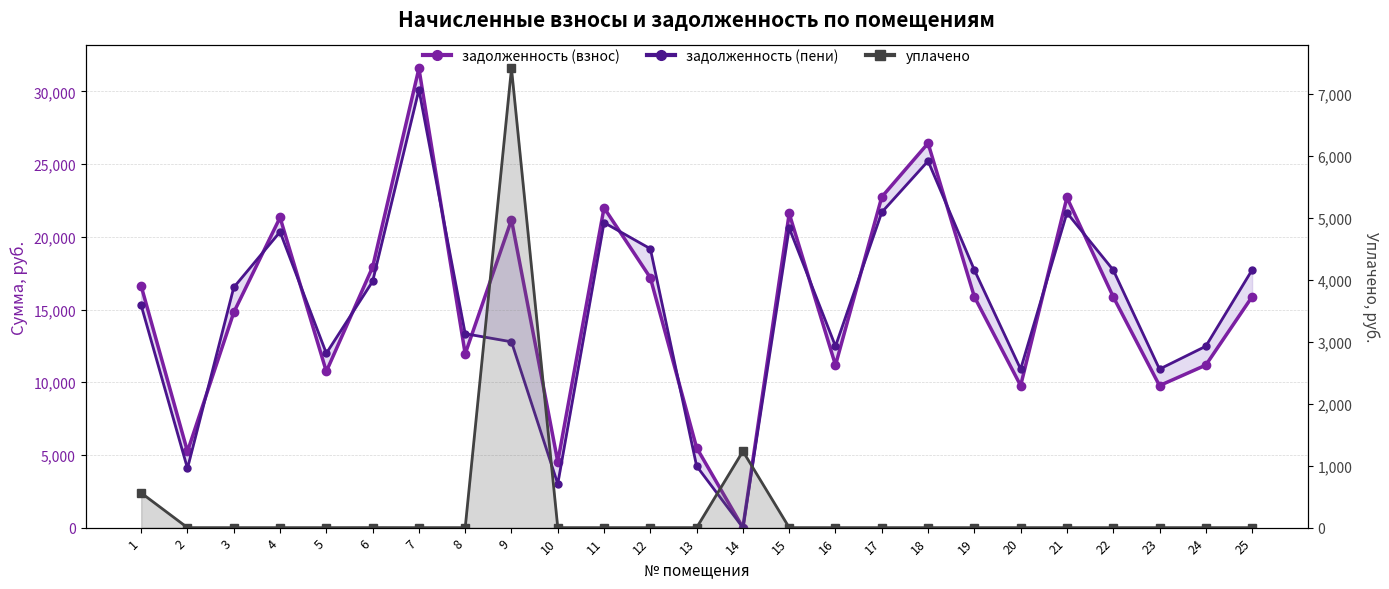

Is it true that задолженность (пени) equals 3614.0 at 9?

False